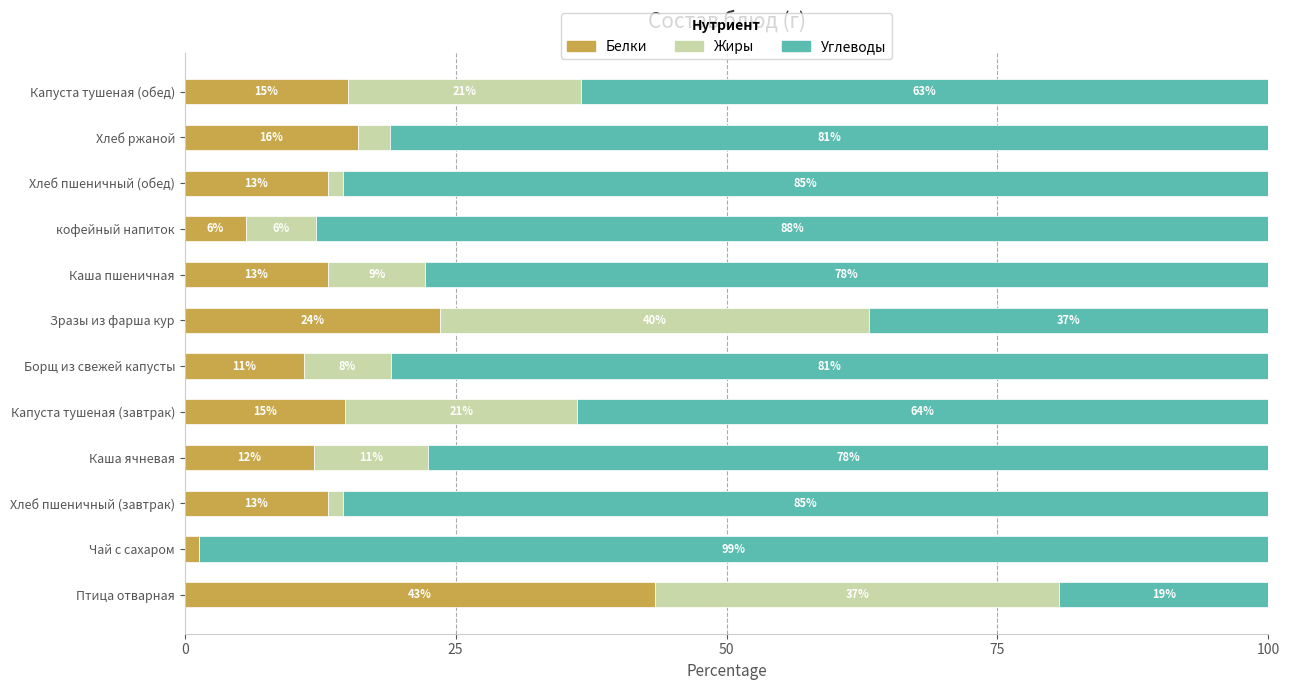

Reading right to left, extract all data points from this chart.

Белки: 15.1	16.0	13.2	5.7	13.2	23.5	11.0	14.8	11.9	13.2	1.3	43.4
Жиры: 21.5	2.9	1.4	6.4	9.0	39.6	8.1	21.4	10.5	1.4	0.0	37.3
Углеводы: 63.4	81.1	85.4	87.9	77.8	36.8	81.0	63.8	77.6	85.4	98.7	19.3